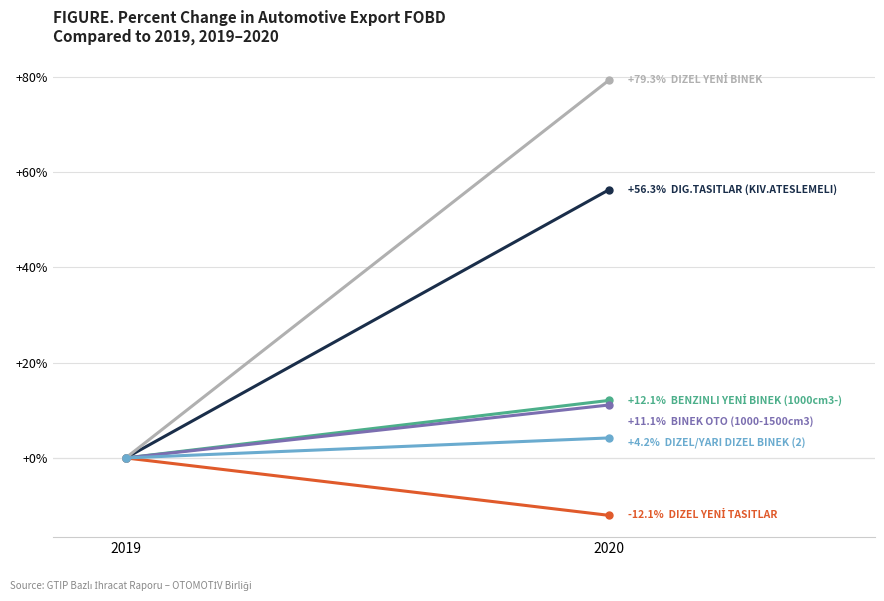

Reading right to left, list all the values displayed in this chart.

DIG.TASITLAR (KIV.ATESLEMELI): 56.3	0.0
DIZEL YENİ TASITLAR: -12.1	0.0
BENZINLI YENİ BINEK (1000cm3-): 12.1	0.0
BINEK OTO (1000-1500cm3): 11.1	0.0
DIZEL YENİ BINEK: 79.3	0.0
DIZEL/YARI DIZEL BINEK (2): 4.2	0.0